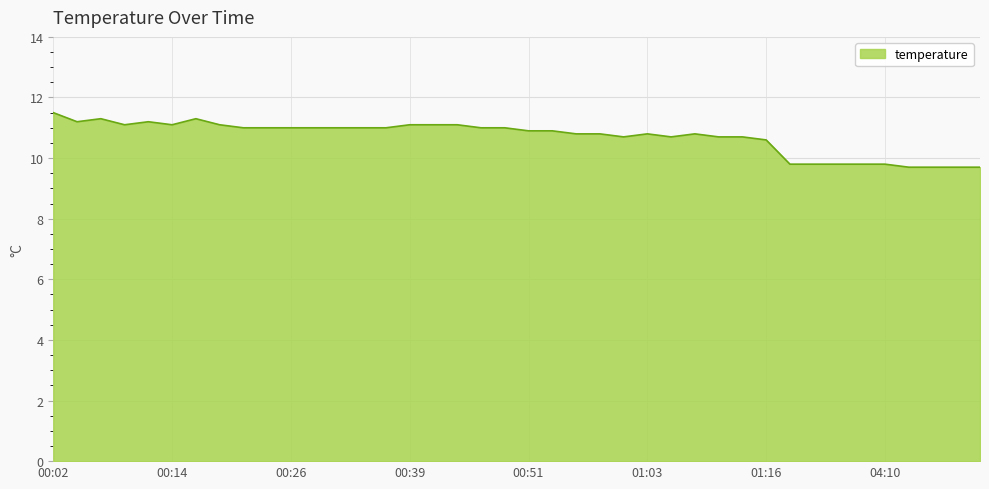

What is the minimum value shown in the chart?

9.7